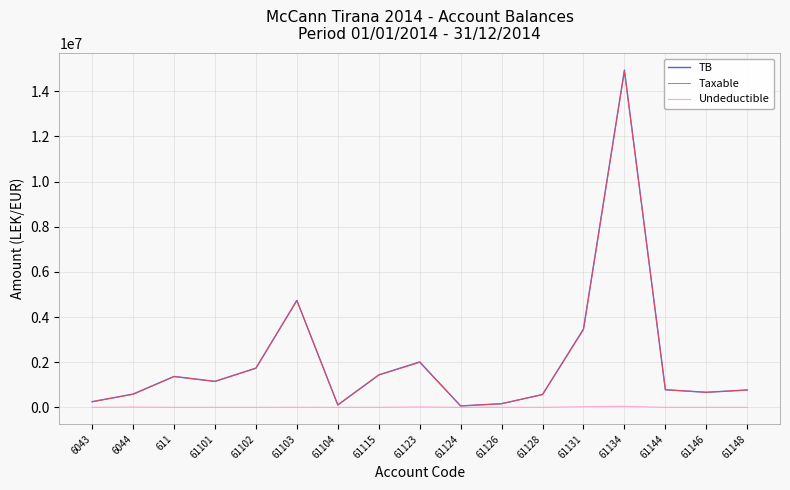

At which category is the sum across all series the highest?

61134